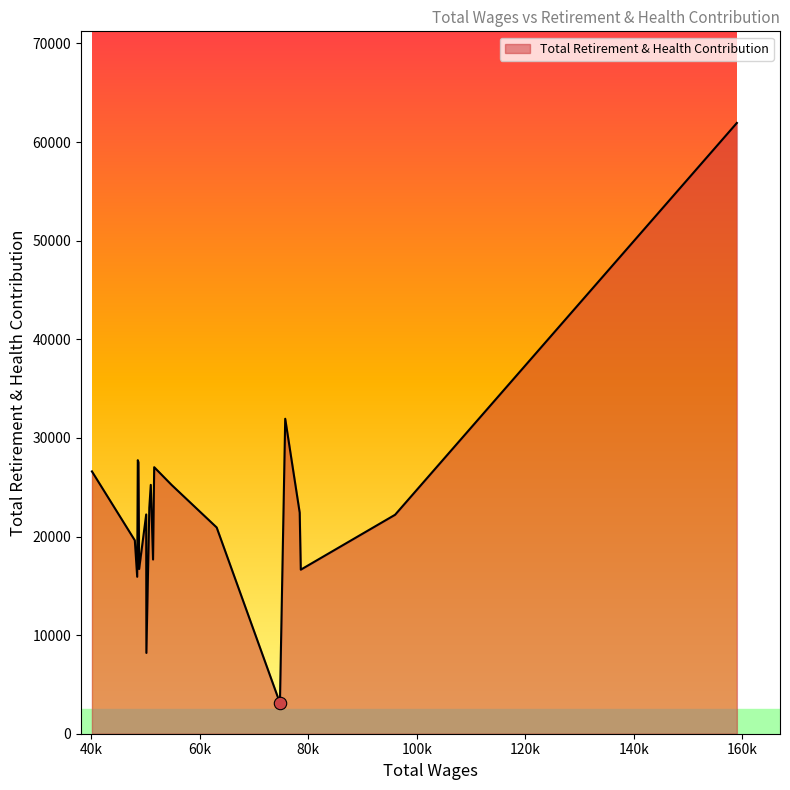

What is the smallest value displayed?

3120